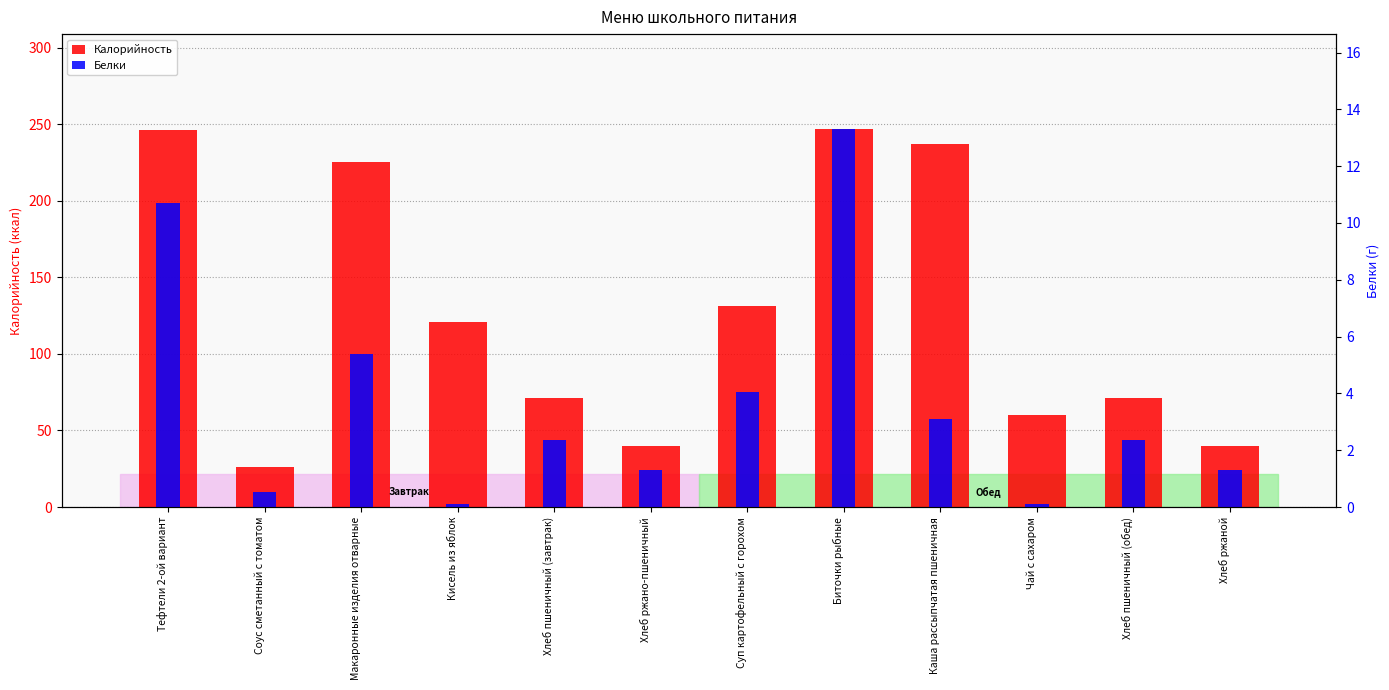

The value of Белки at Чай с сахаром is 0.1. True or false?

True